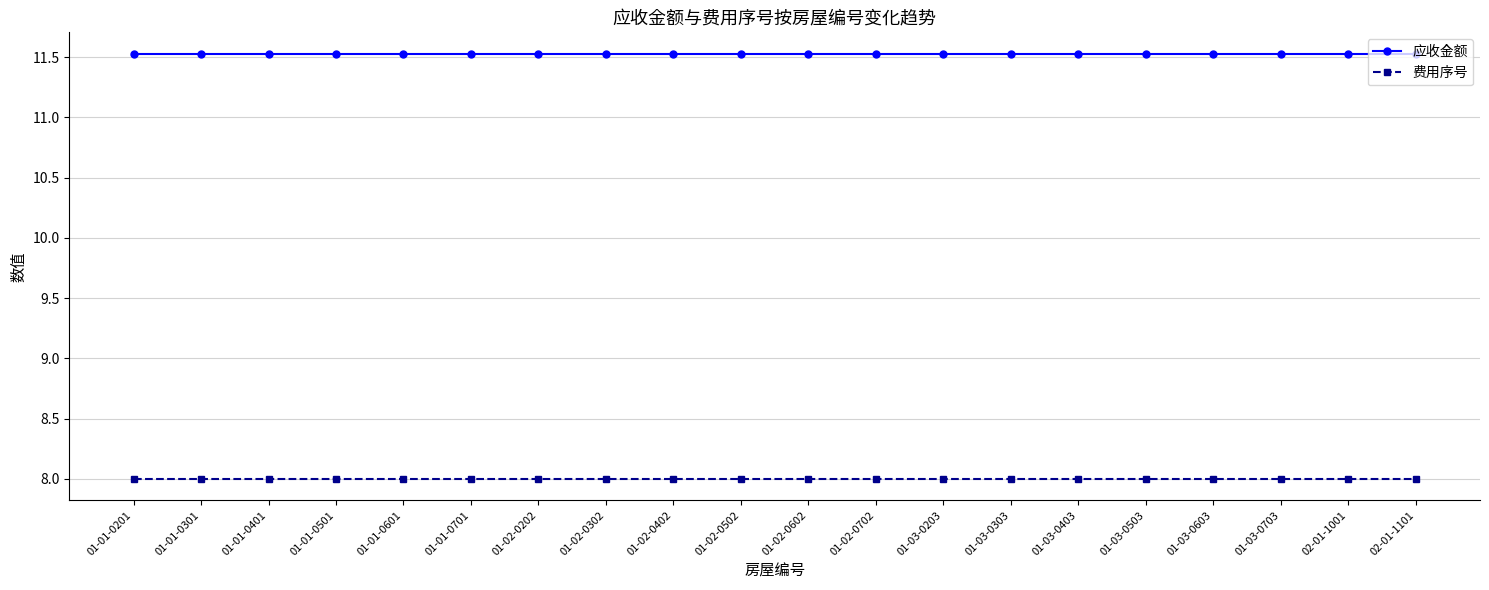

What is the label of the 17th point from the left?

01-03-0603